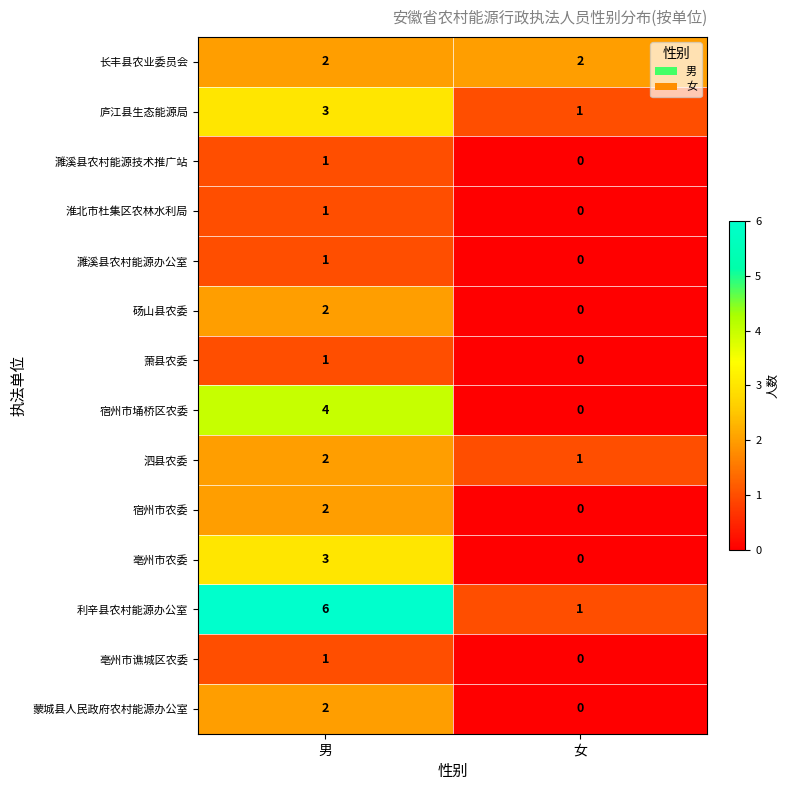

What is the sum of the 利辛县农村能源办公室 values at 女 and 男?

7